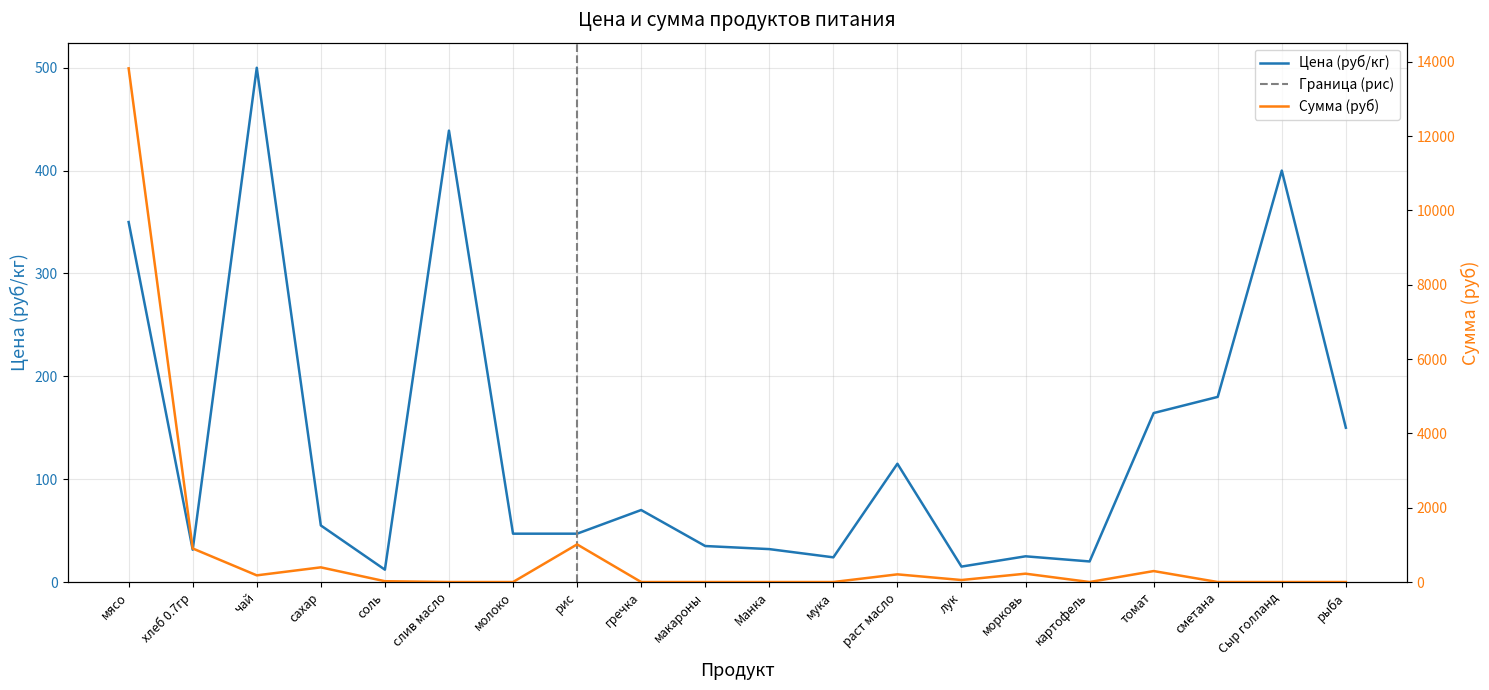

Is the value of Цена (руб/кг) at Сыр голланд greater than the value of Сумма (руб) at рис?

No